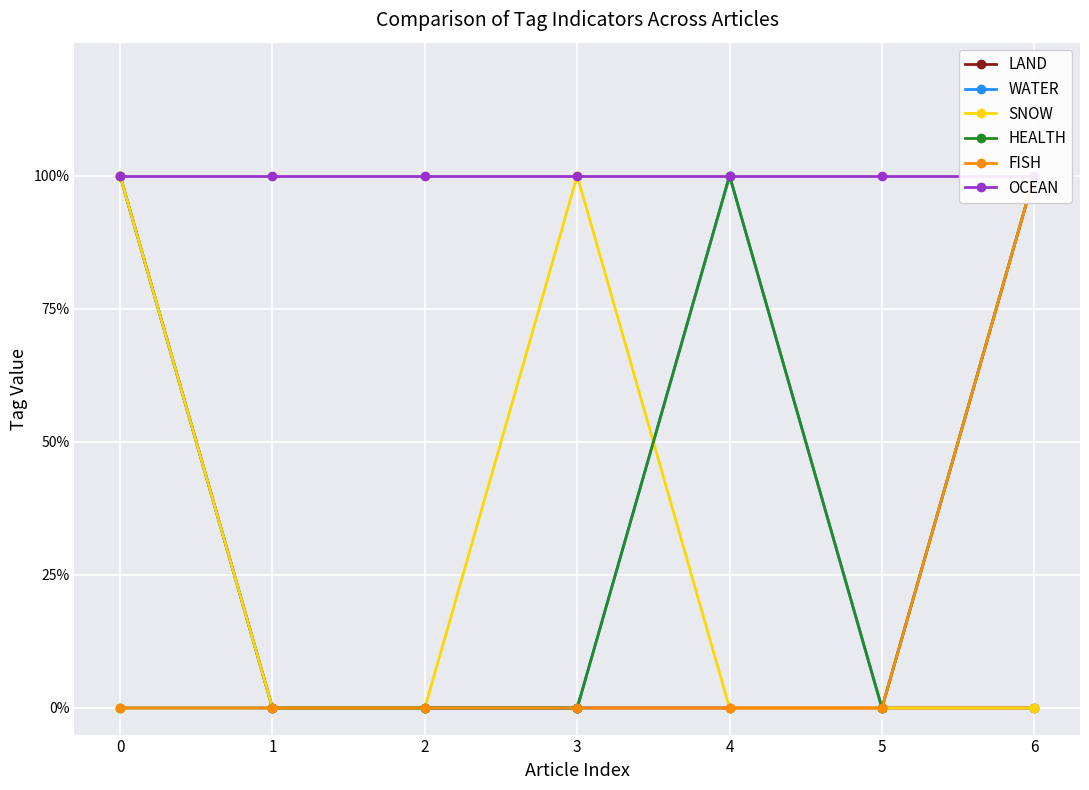

In HEALTH, how many points are higher than both neighbors (excluding endpoints)?

1